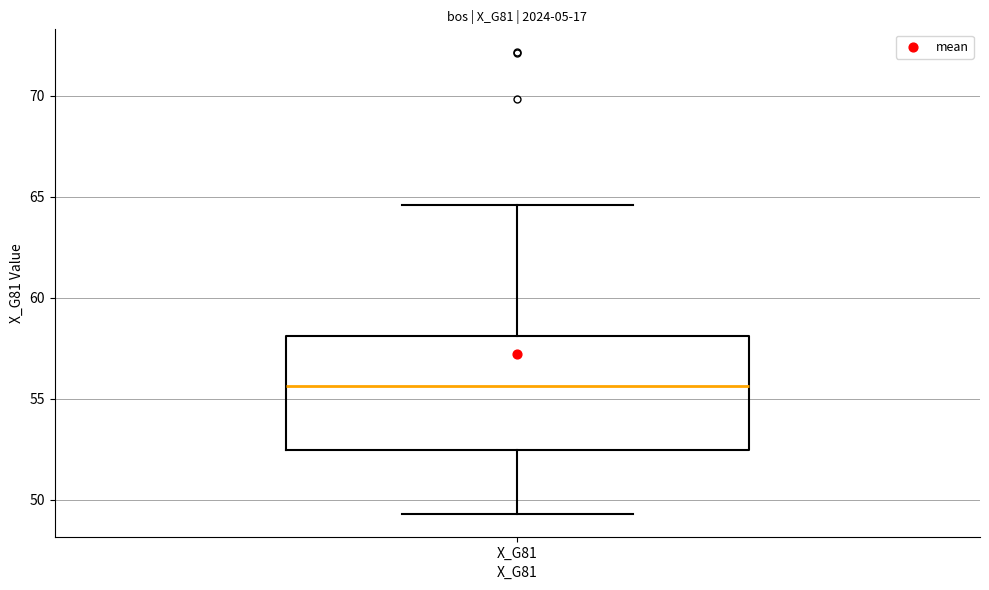

Read this box plot against the y-axis: the position of the median line, the range covered by the box, and the ends of both whiskers. The values are not printed on the chart, so give them approximately, as read against the axis.

median 55.5, box 52.5 to 58.0, whiskers 49.5 to 64.5